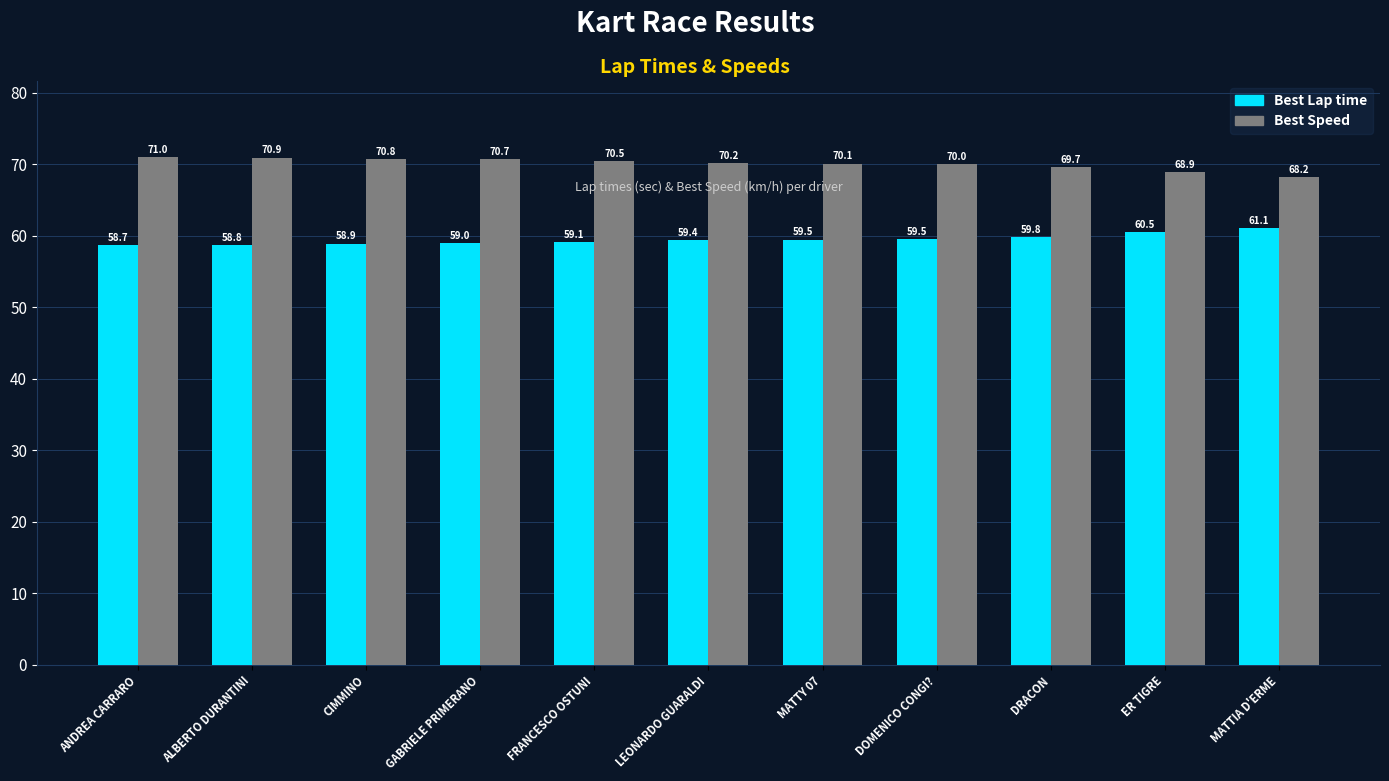

List the series in order of their peak value, lowest first.

Best Lap time, Best Speed